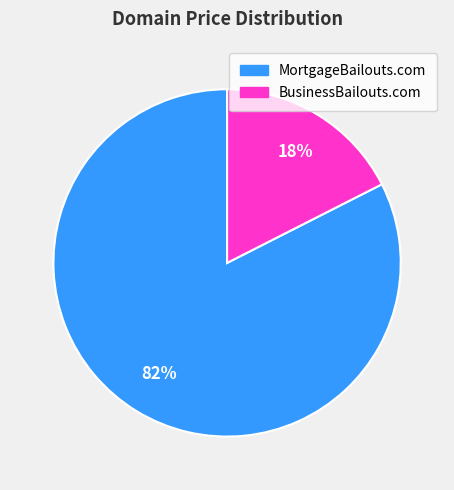

Does MortgageBailouts.com account for over 50% of the chart?

Yes